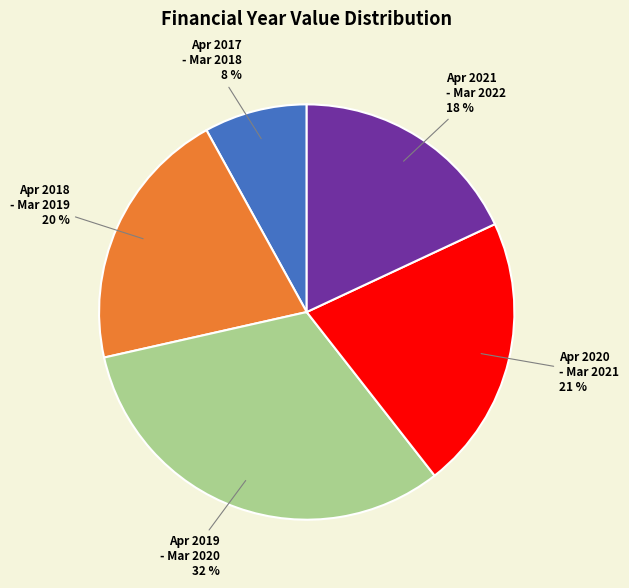

To the nearest percent, what is the difference between the largest and smallest slice percentages?

24%